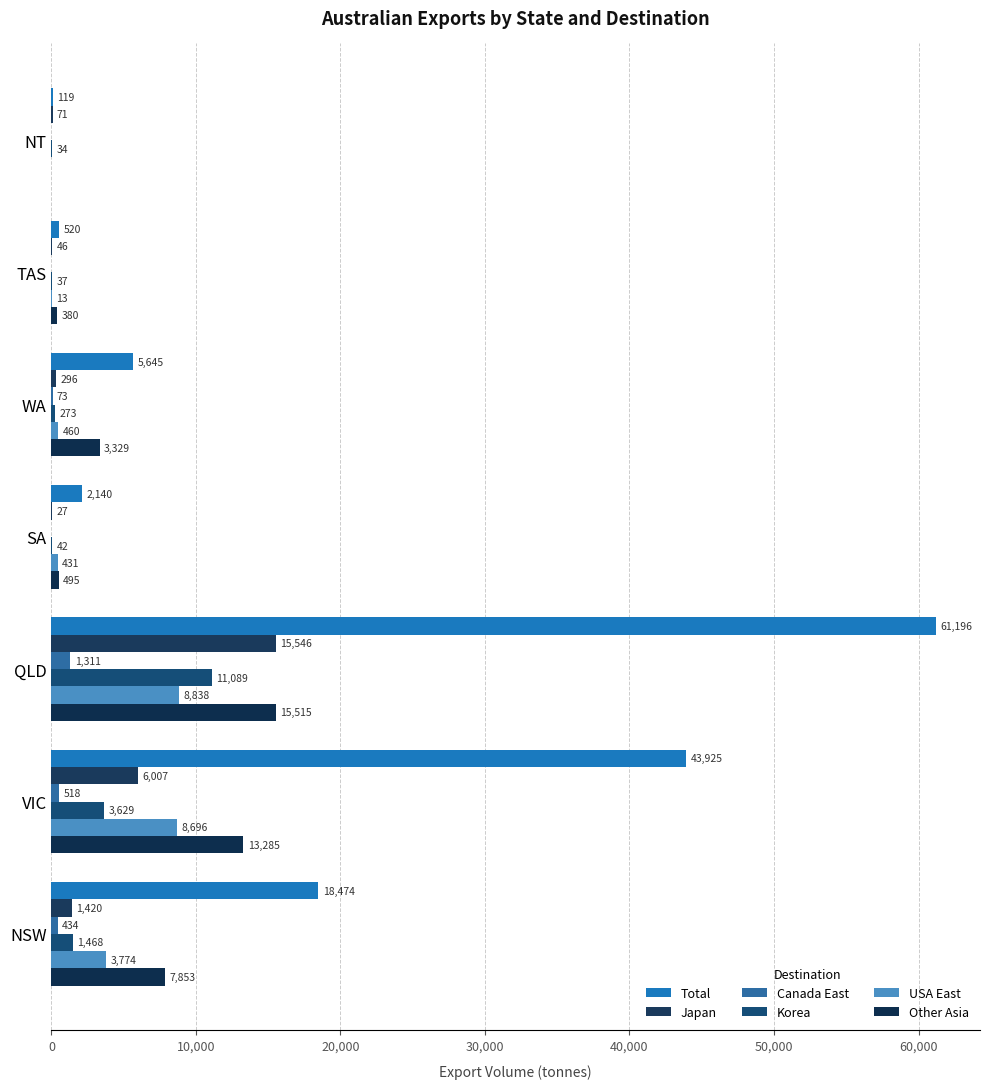

What is the difference between the second highest and minimum values in the Korea series?

3595